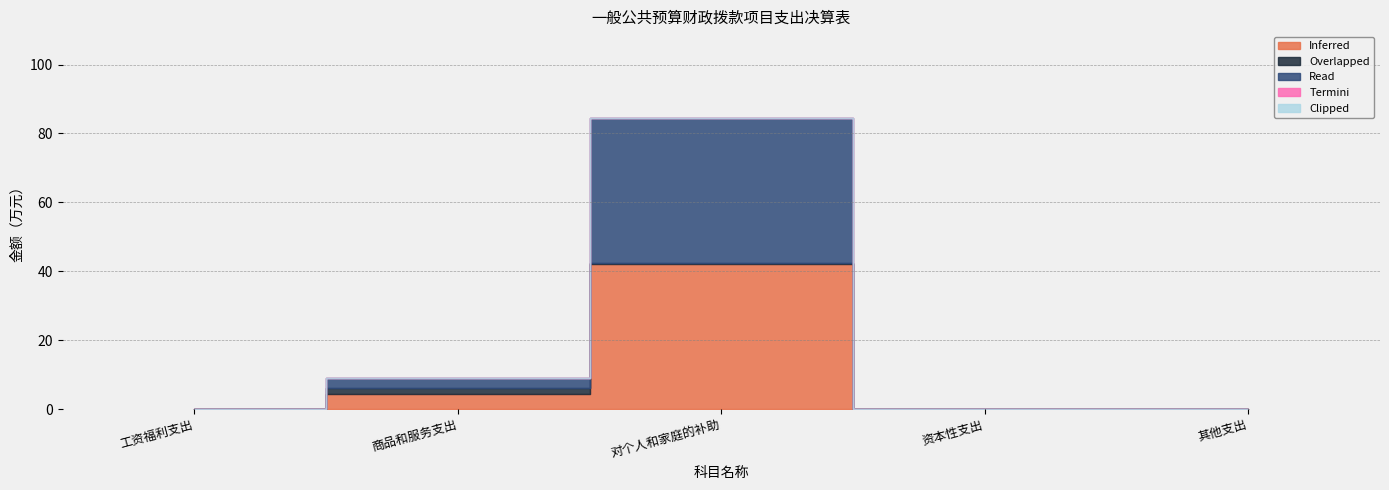

What is the difference between the second highest and second lowest values in the Read series?

2.8